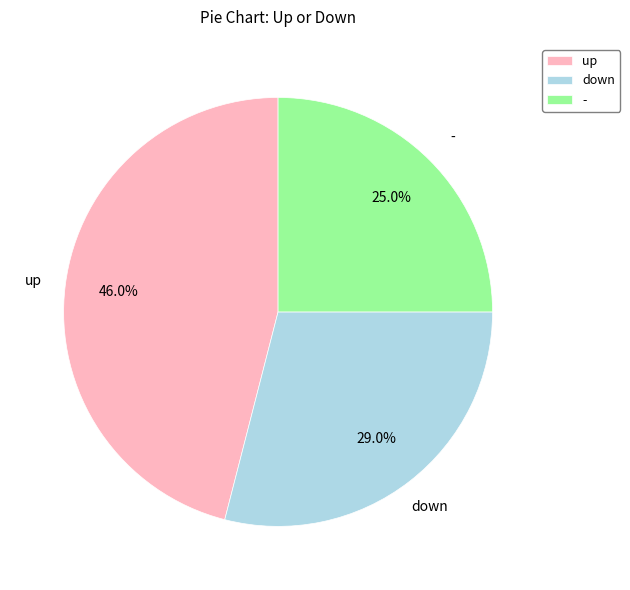

Which slice is the smallest?

-